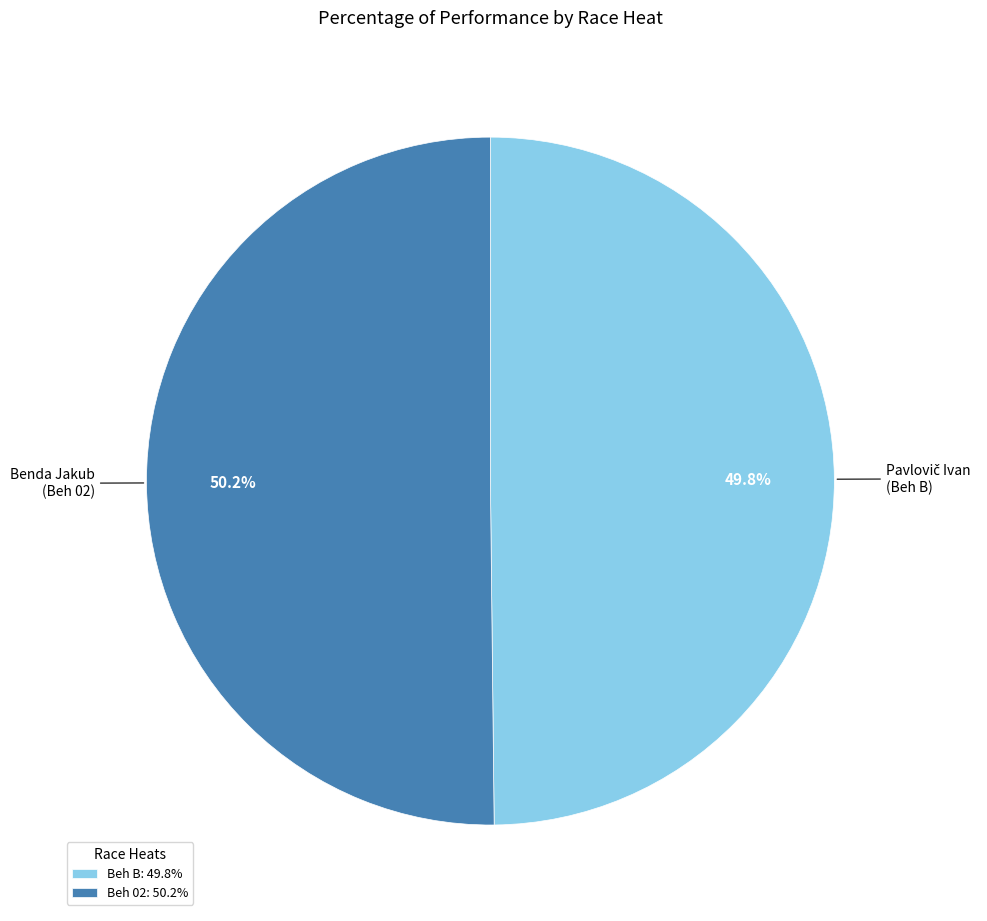

What is the ratio of the value at Beh B to the value at Beh 02?

1.0